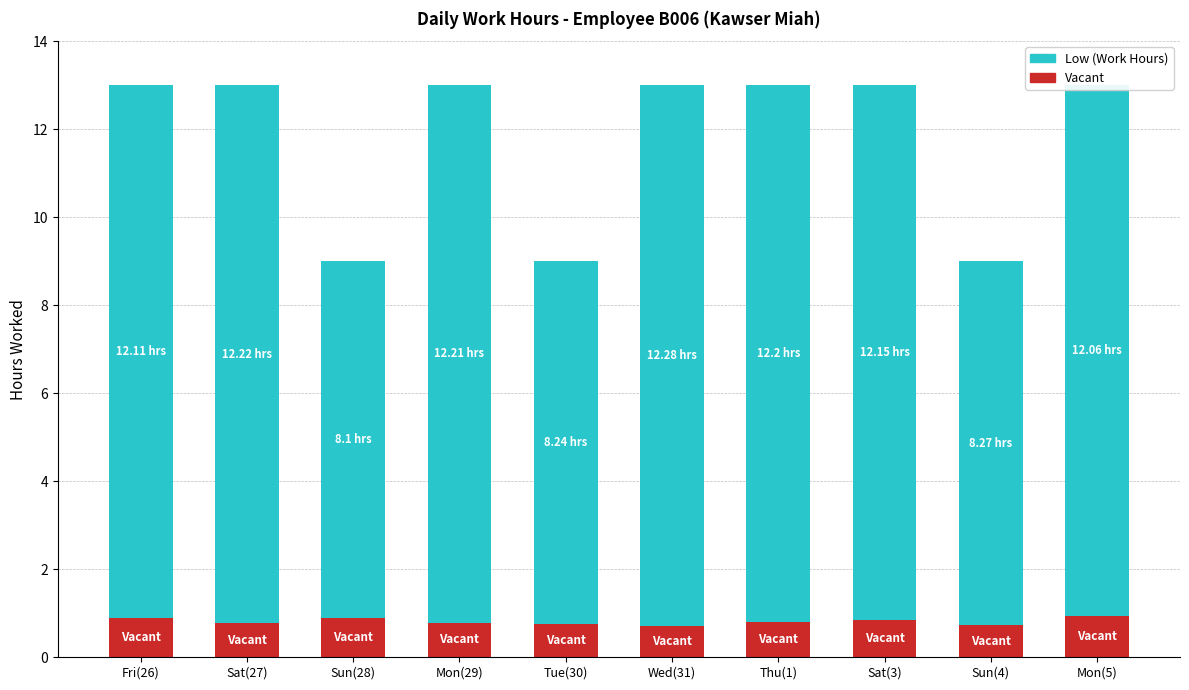

What is the total value across all series at Sun(4)?

9.0